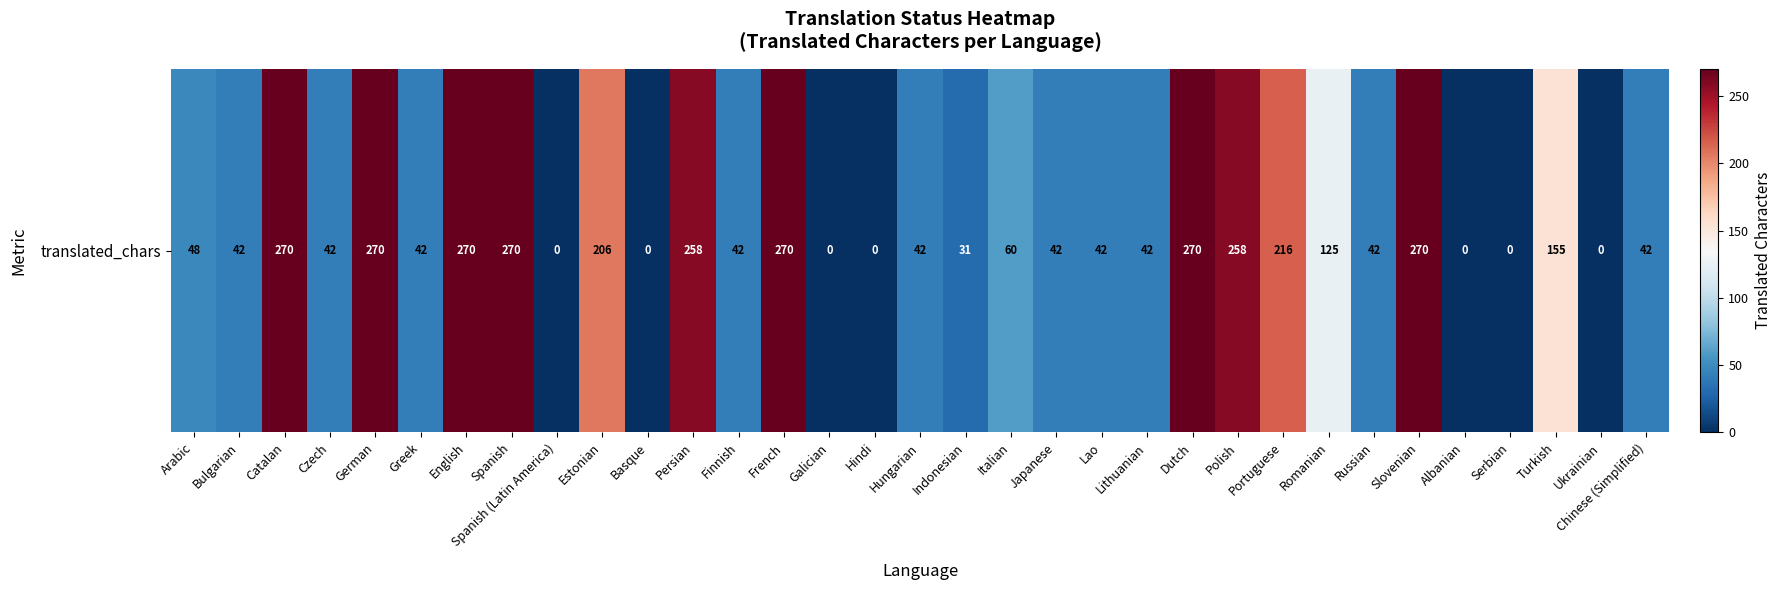

How many distinct data groups are displayed?

1